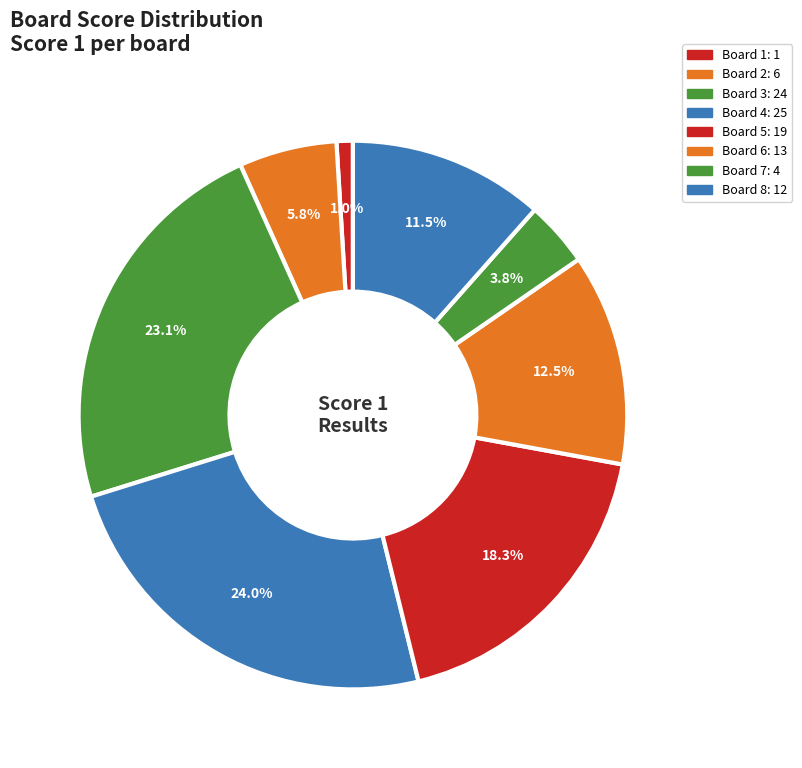

The Board 5 slice represents 18% of the pie. True or false?

True